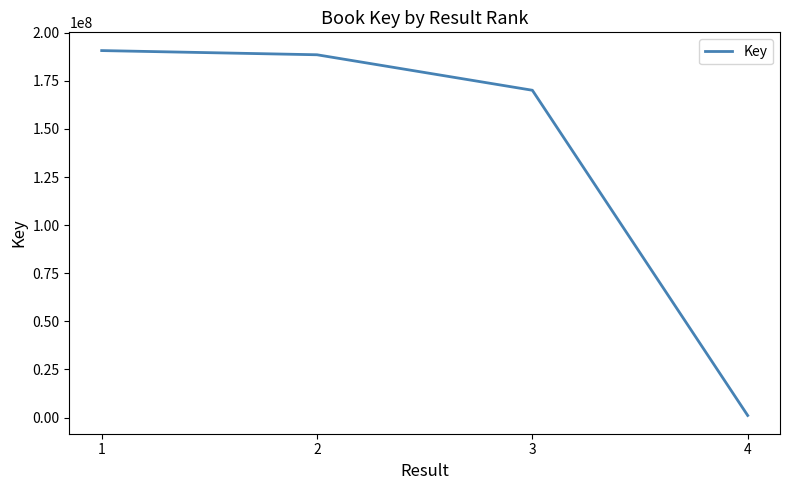

Approximately how many times larger is the value at 1 compared to 2?

1.0